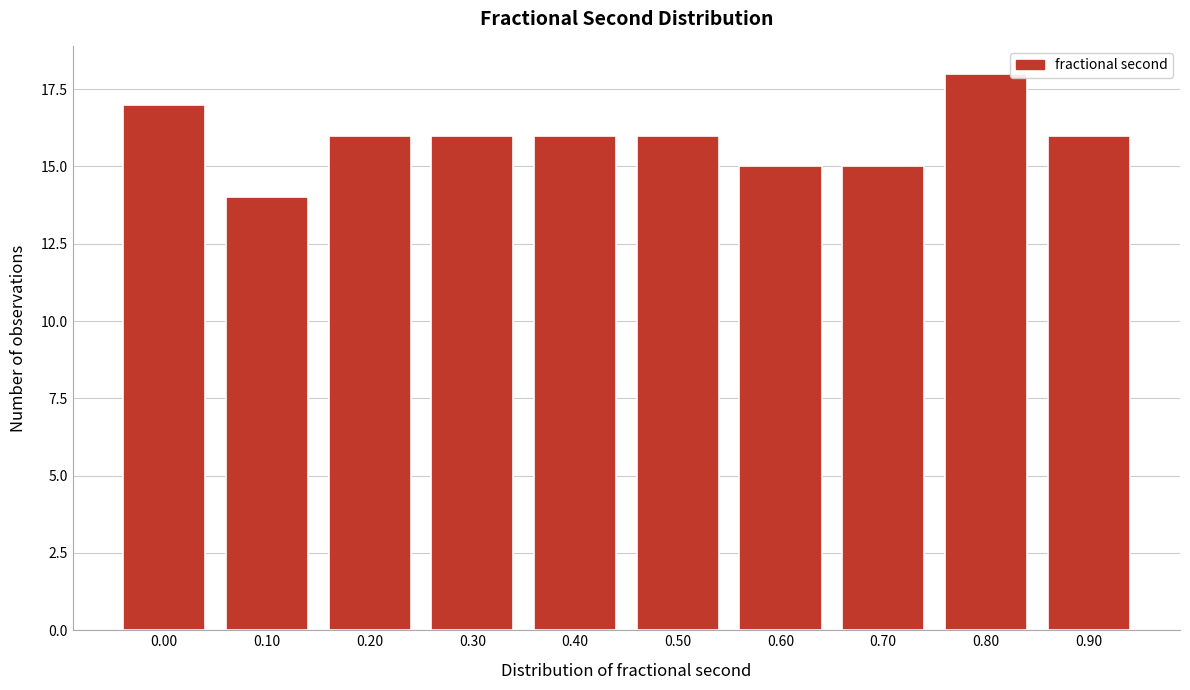

Reading right to left, transcribe all the data shown in this chart.

0.90=16	0.80=18	0.70=15	0.60=15	0.50=16	0.40=16	0.30=16	0.20=16	0.10=14	0.00=17